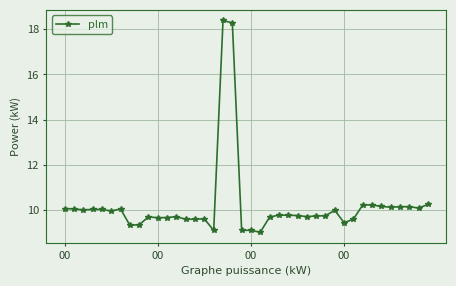

What is the minimum value shown in the chart?

9.0